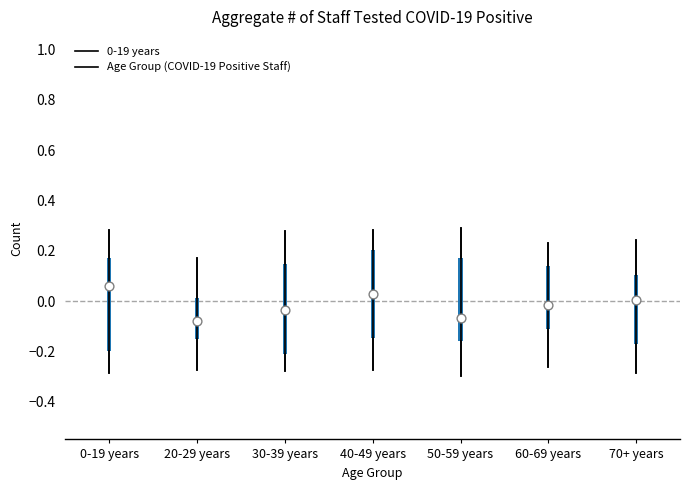

Where does the lower whisker of the box for 20-29 years end on the y-axis? The values are not printed on the chart, so give them approximately, as read against the axis.

-0.28